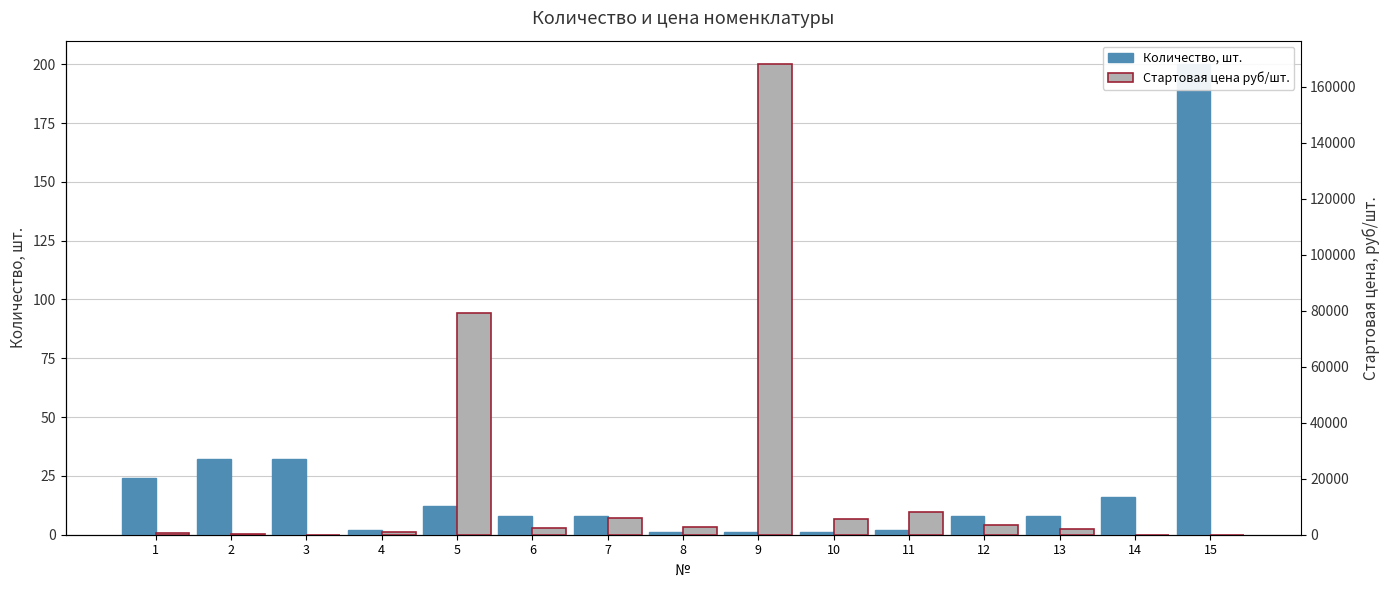

Reading right to left, what are all the values shown in this chart?

Количество, шт.: 200.0	16.0	8.0	8.0	2.0	1.0	1.0	1.0	8.0	8.0	12.0	2.0	32.0	32.0	24.0
Стартовая цена руб/шт.: 54.0	9.8	2004.0	3336.0	8052.0	5668.8	168060.0	2640.0	6024.0	2460.0	79022.4	1080.0	38.4	301.2	528.0